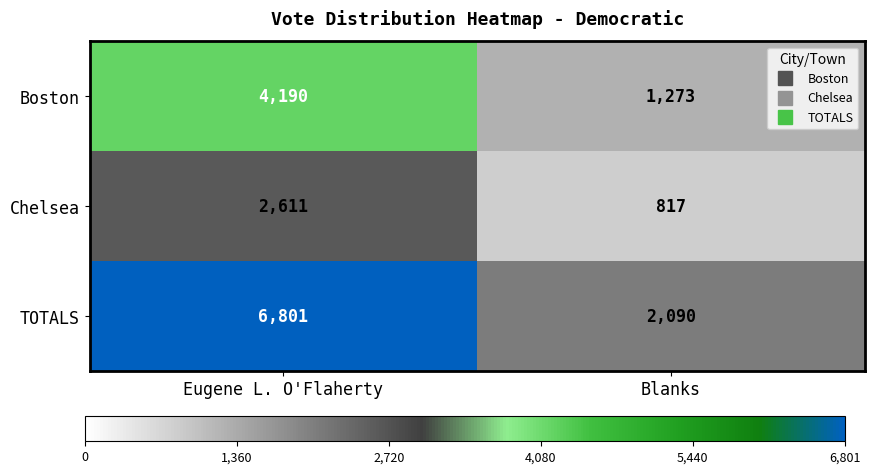

How many distinct data groups are displayed?

3